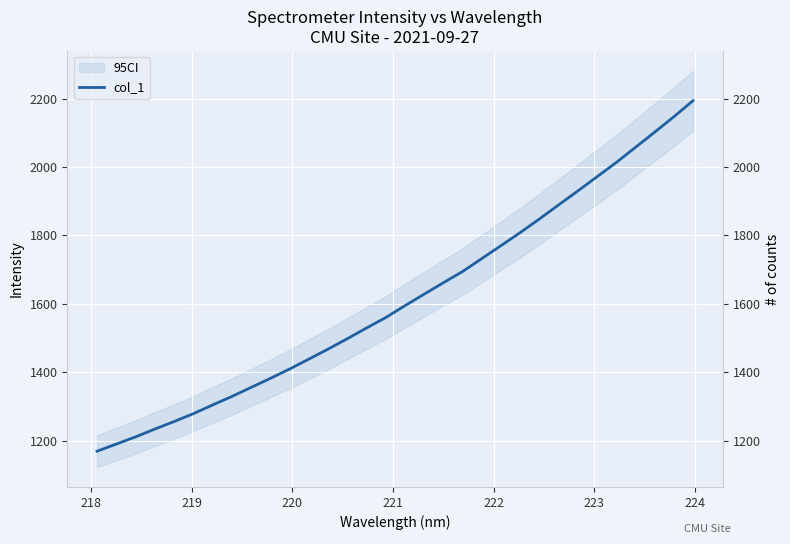

What is the label of the 6th point from the left?

222